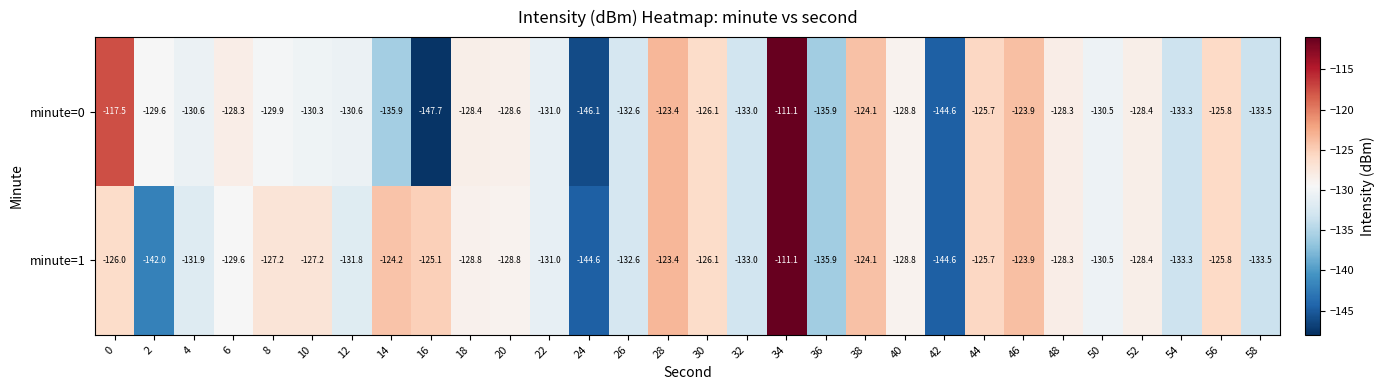

How many distinct data groups are displayed?

2